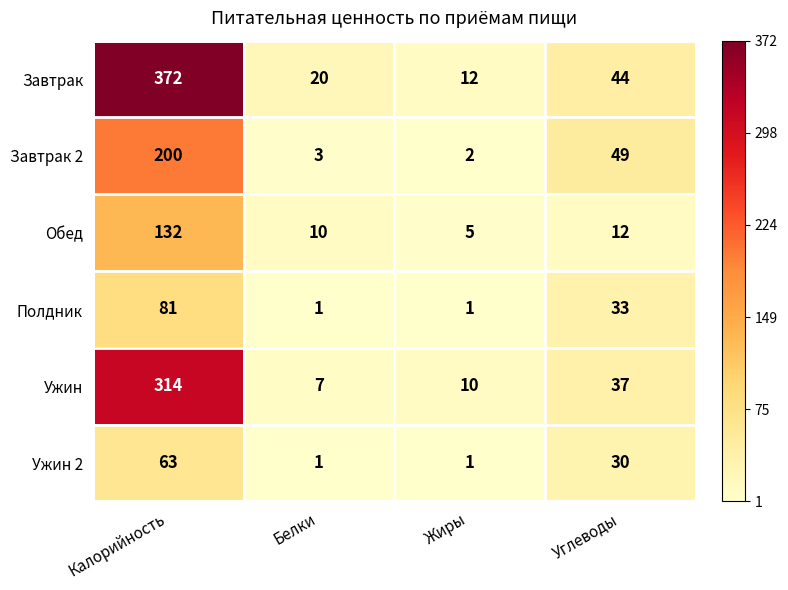

Which series changed the most between Калорийность and Белки?

Завтрак